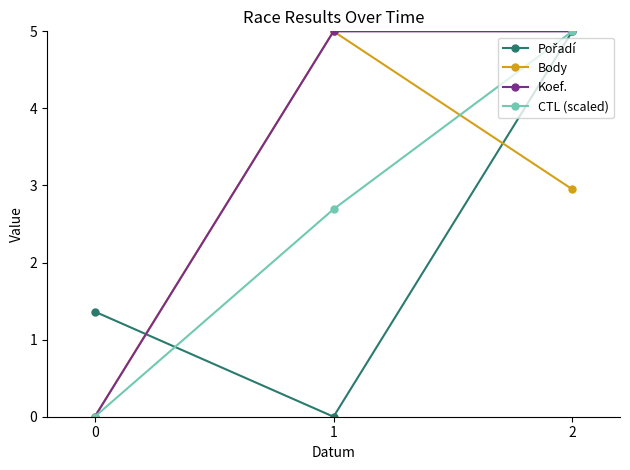

What is the greatest value displayed?

5.0